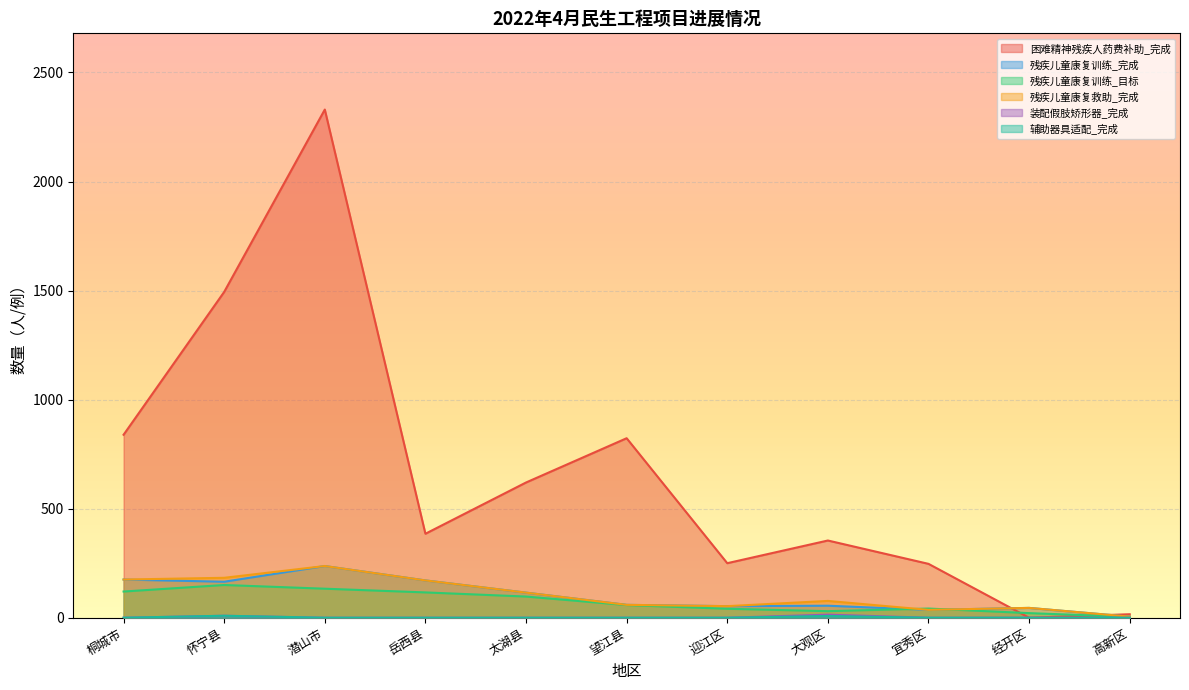

True or false: 辅助器具适配_完成 and 装配假肢矫形器_完成 cross at least once.

False